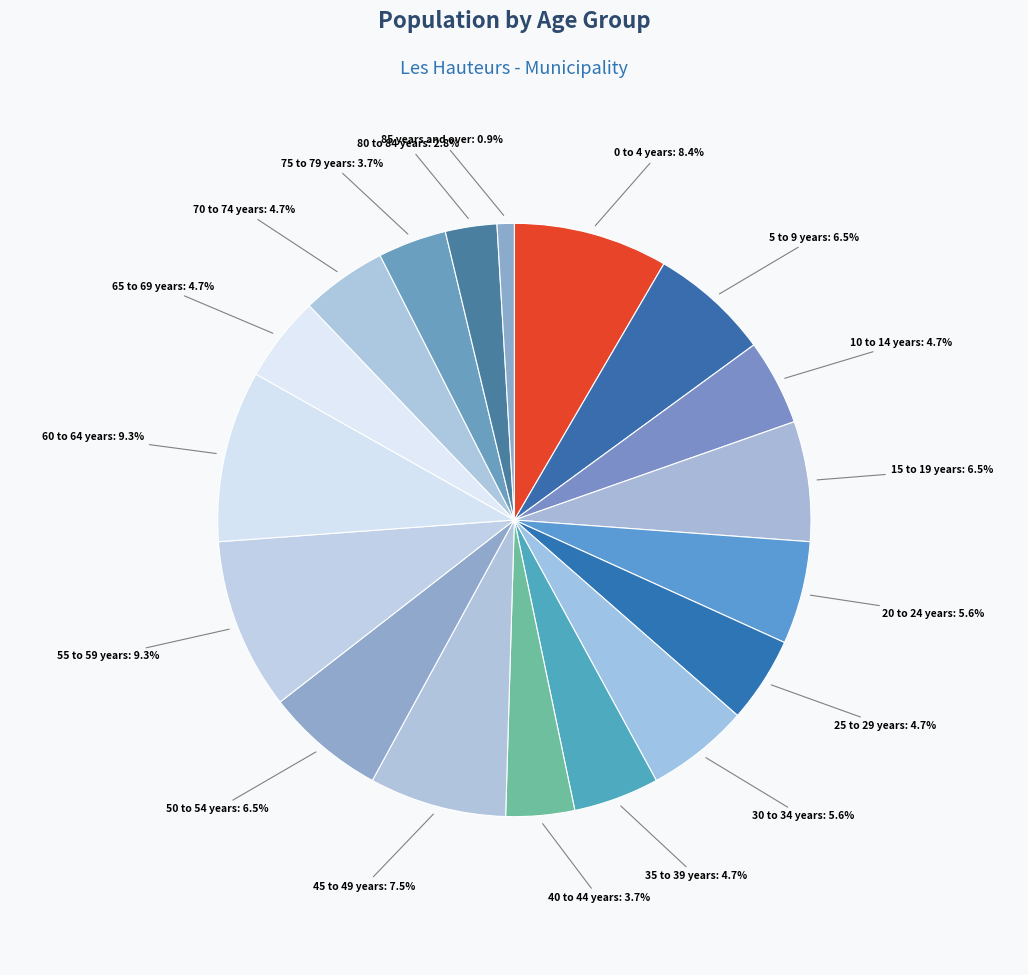

Count the number of slices in the pie.

18